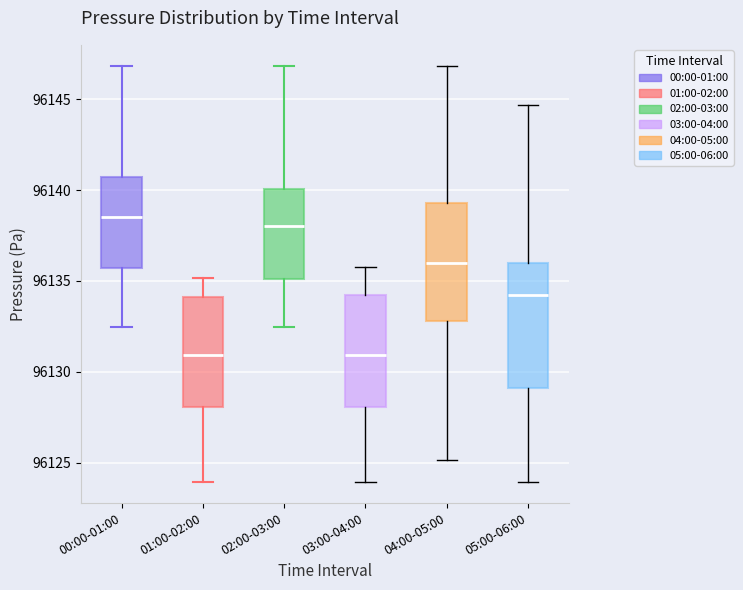

Reading left to right, transcribe this box plot: for each box, give where its median line is, the range the box spans, and where its two whiskers end, as read against the y-axis. The values are not printed on the chart, so give them approximately, as read against the axis.

00:00-01:00: median 96138.5, box 96135.5 to 96140.5, whiskers 96132.5 to 96147.0
01:00-02:00: median 96131.0, box 96128.0 to 96134.0, whiskers 96124.0 to 96135.0
02:00-03:00: median 96138.0, box 96135.0 to 96140.0, whiskers 96132.5 to 96147.0
03:00-04:00: median 96131.0, box 96128.0 to 96134.5, whiskers 96124.0 to 96136.0
04:00-05:00: median 96136.0, box 96133.0 to 96139.5, whiskers 96125.0 to 96147.0
05:00-06:00: median 96134.5, box 96129.0 to 96136.0, whiskers 96124.0 to 96144.5